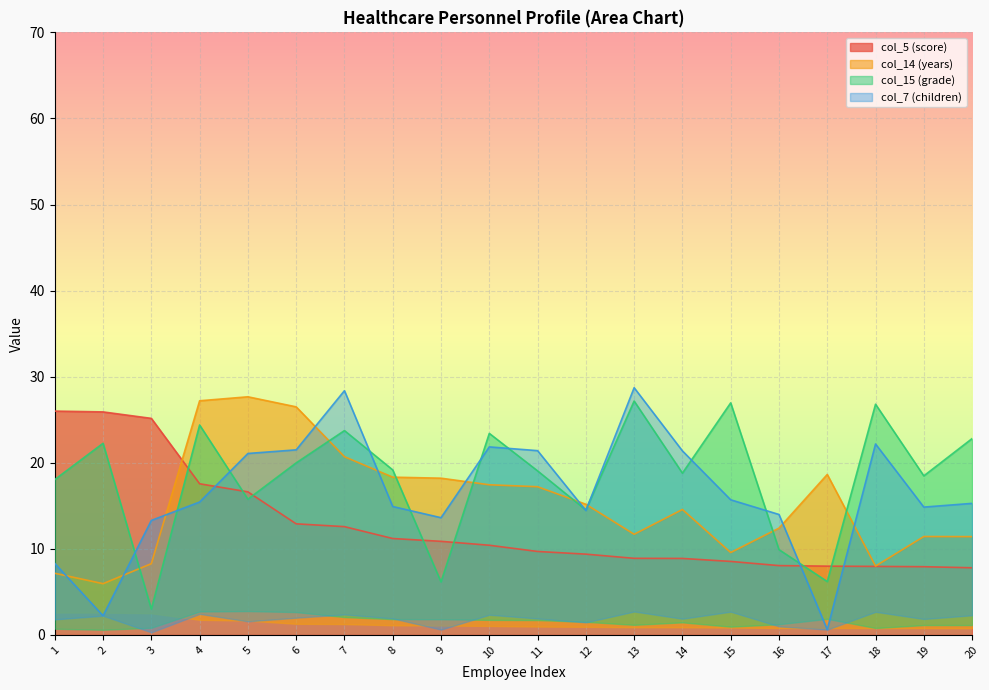

What is the difference between the maximum and minimum values in the col_7 (children) series?

28.1